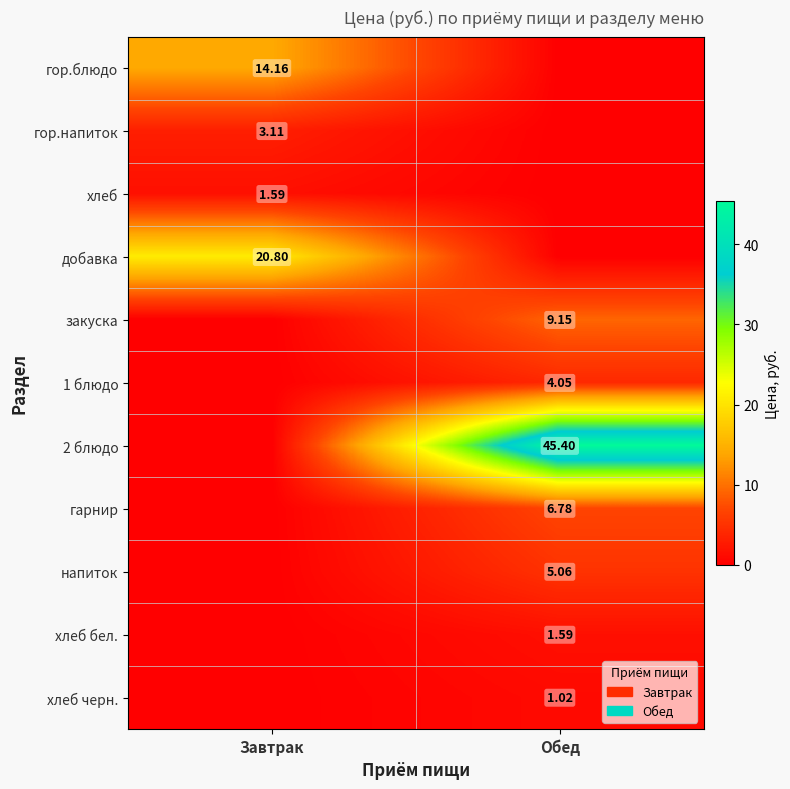

Which label corresponds to the largest value in the chart?

Обед